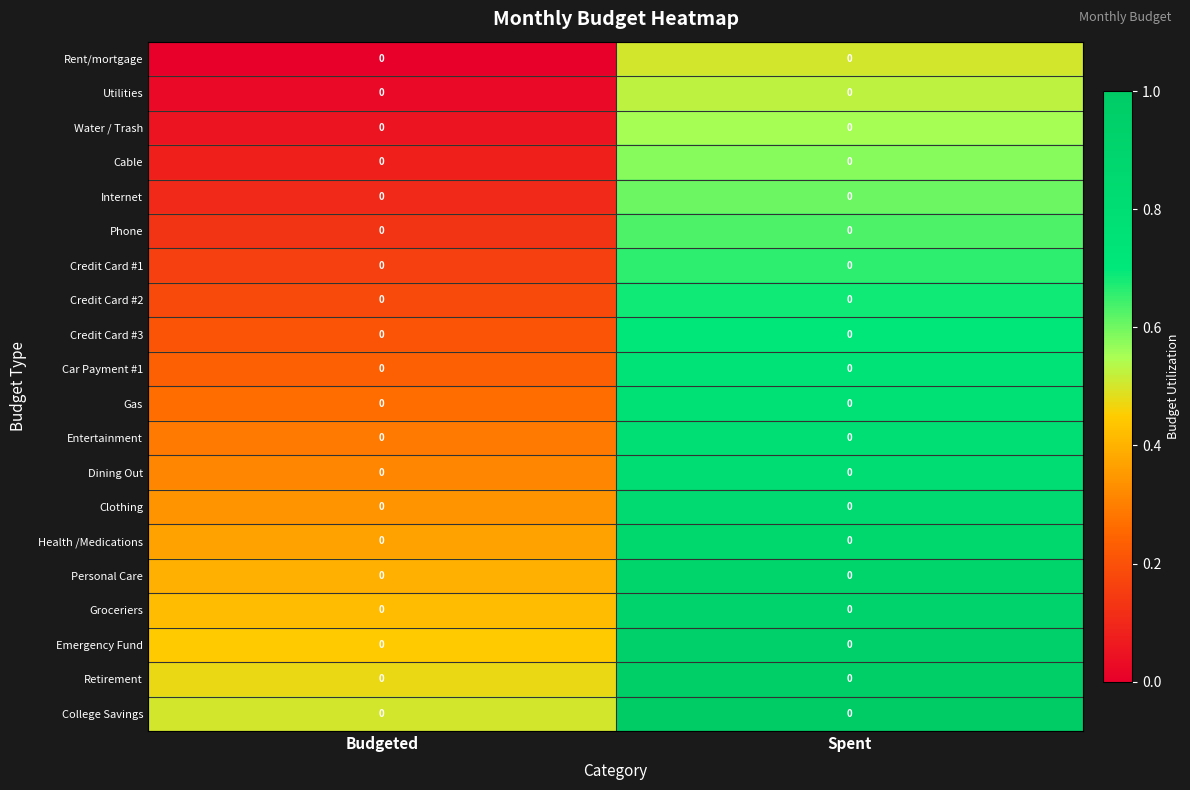

Is it true that Groceriers equals 0.9 at Spent?

True